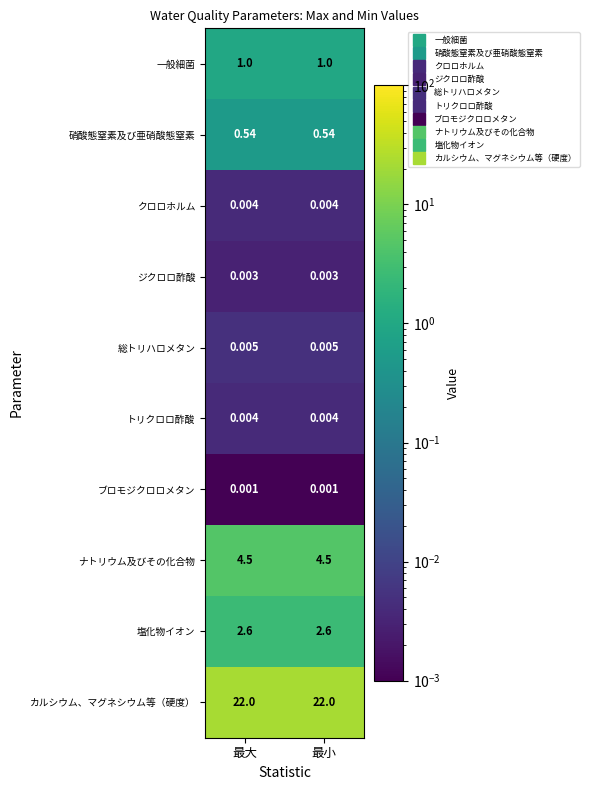

What is the total value across all series at 最大?

30.7